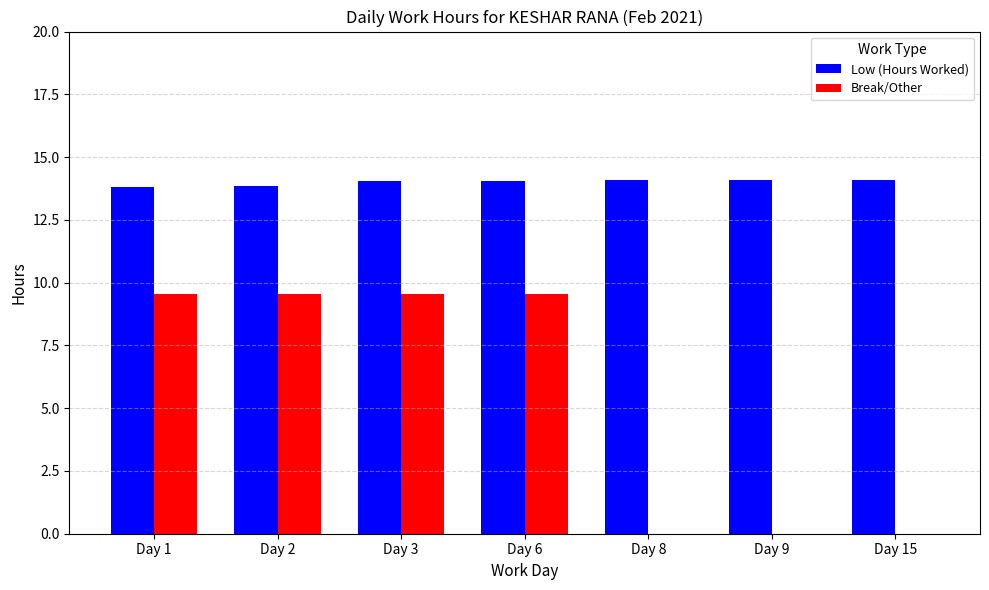

Which series has the largest total across all categories?

Low (Hours Worked)